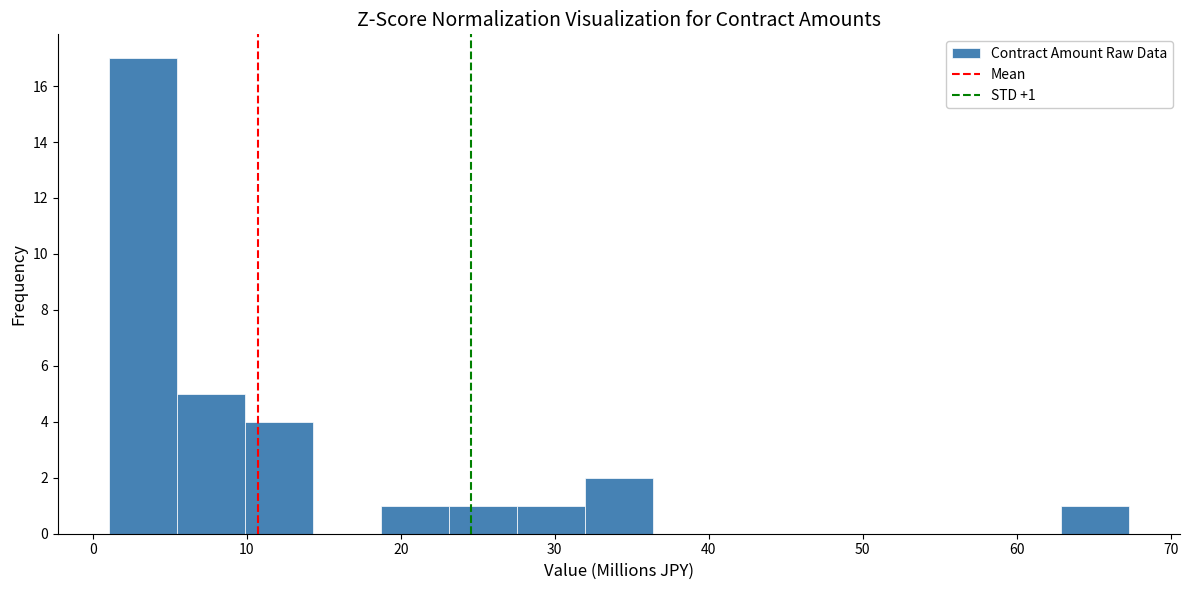

Which range on the x-axis has the tallest bar?

1 to 5